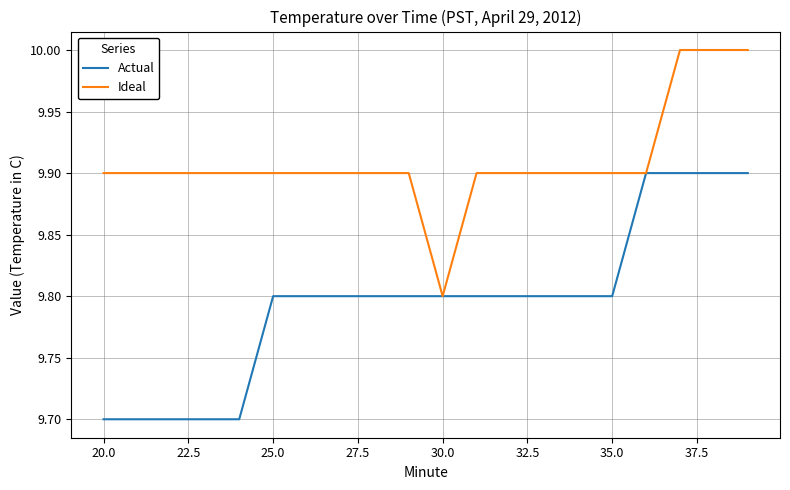

How many lines are shown in the chart?

2